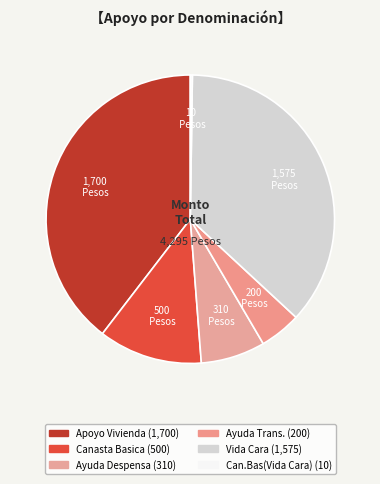

What is the largest slice in the pie chart?

Apoyo Vivienda